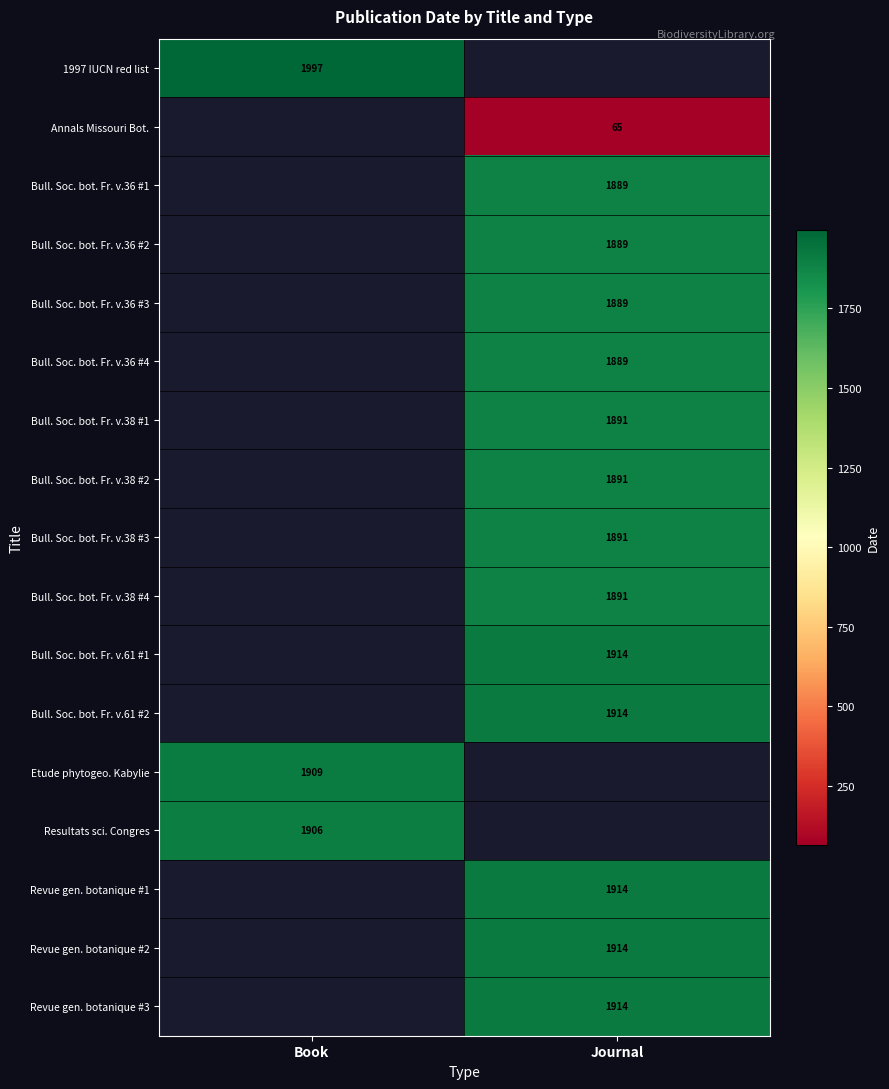

Is it true that Bull. Soc. bot. Fr. v.36 #3 equals 1889 at Journal?

True